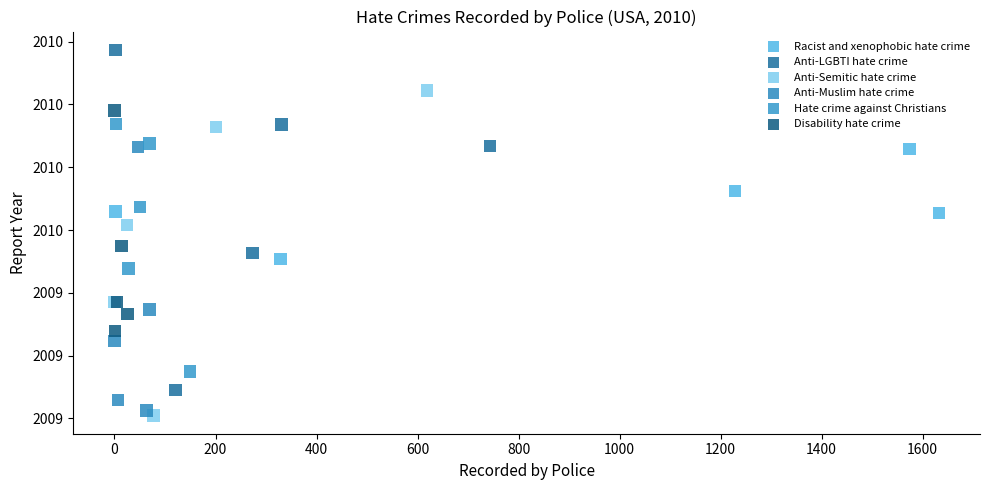

What are all the series names shown in the legend?

Racist and xenophobic hate crime, Anti-LGBTI hate crime, Anti-Semitic hate crime, Anti-Muslim hate crime, Hate crime against Christians, Disability hate crime